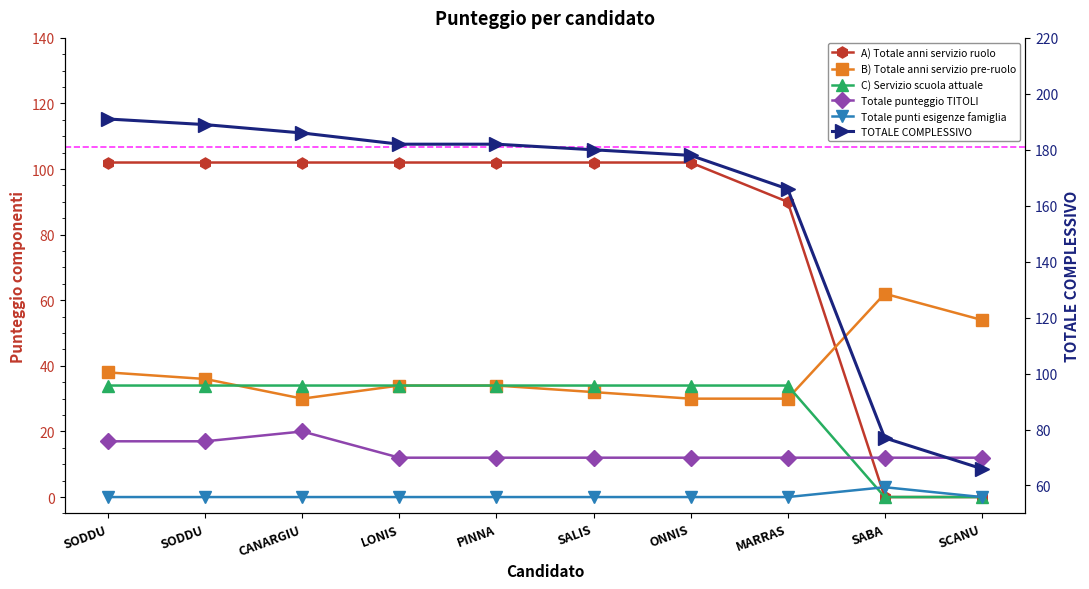

What are all the series names shown in the legend?

A) Totale anni servizio ruolo, B) Totale anni servizio pre-ruolo, C) Servizio scuola attuale, Totale punteggio TITOLI, Totale punti esigenze famiglia, TOTALE COMPLESSIVO